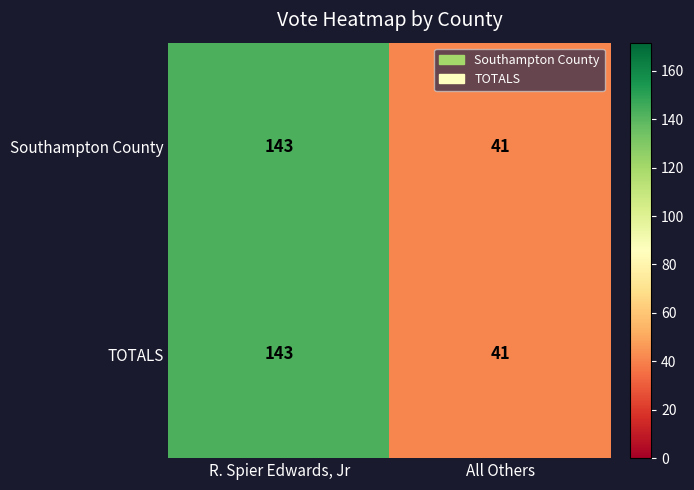

What is the difference between the Southampton County values at All Others and R. Spier Edwards, Jr?

102